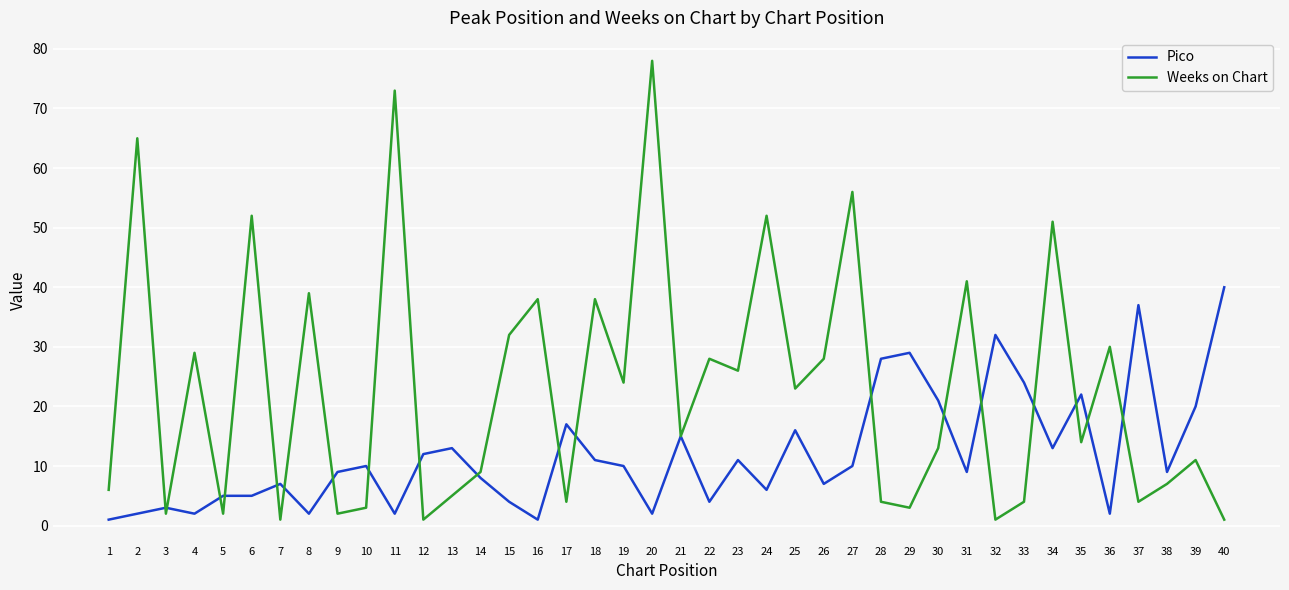

True or false: Pico has more than 2 interior local peaks.

True